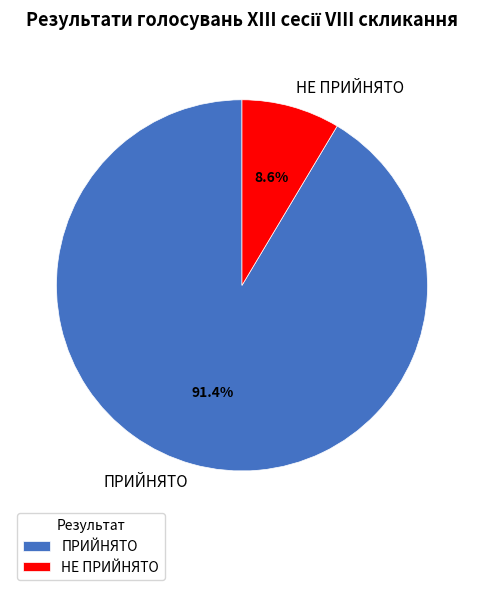

Is there any slice that represents more than half of the pie?

Yes